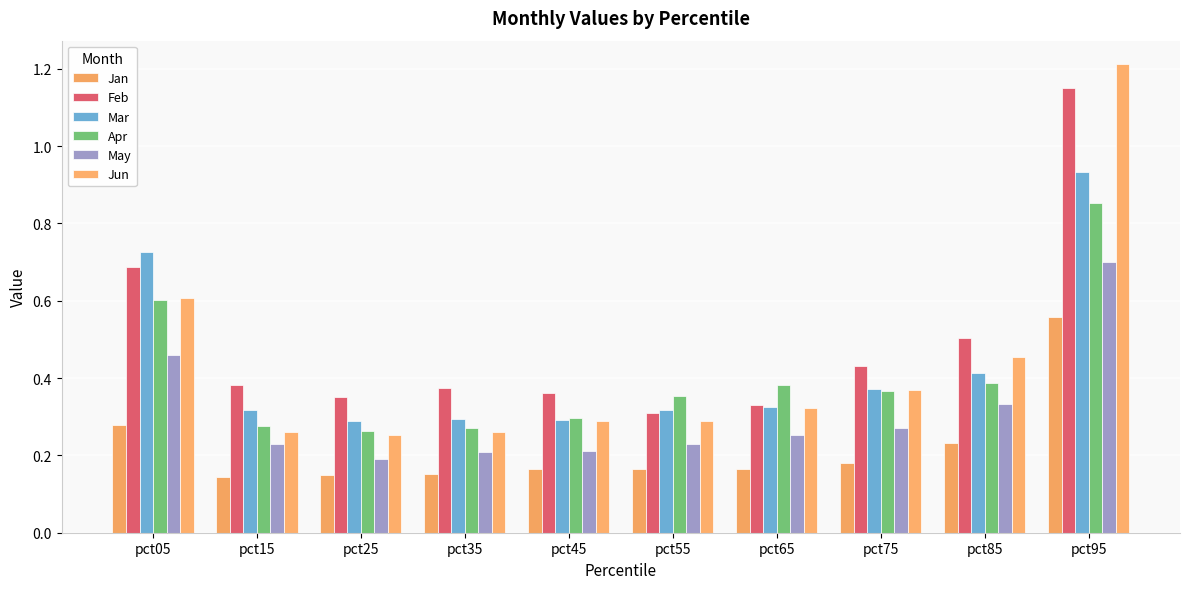

Reading right to left, list all the values displayed in this chart.

Jan: 0.6	0.2	0.2	0.2	0.2	0.2	0.2	0.1	0.1	0.3
Feb: 1.2	0.5	0.4	0.3	0.3	0.4	0.4	0.4	0.4	0.7
Mar: 0.9	0.4	0.4	0.3	0.3	0.3	0.3	0.3	0.3	0.7
Apr: 0.9	0.4	0.4	0.4	0.4	0.3	0.3	0.3	0.3	0.6
May: 0.7	0.3	0.3	0.3	0.2	0.2	0.2	0.2	0.2	0.5
Jun: 1.2	0.5	0.4	0.3	0.3	0.3	0.3	0.3	0.3	0.6